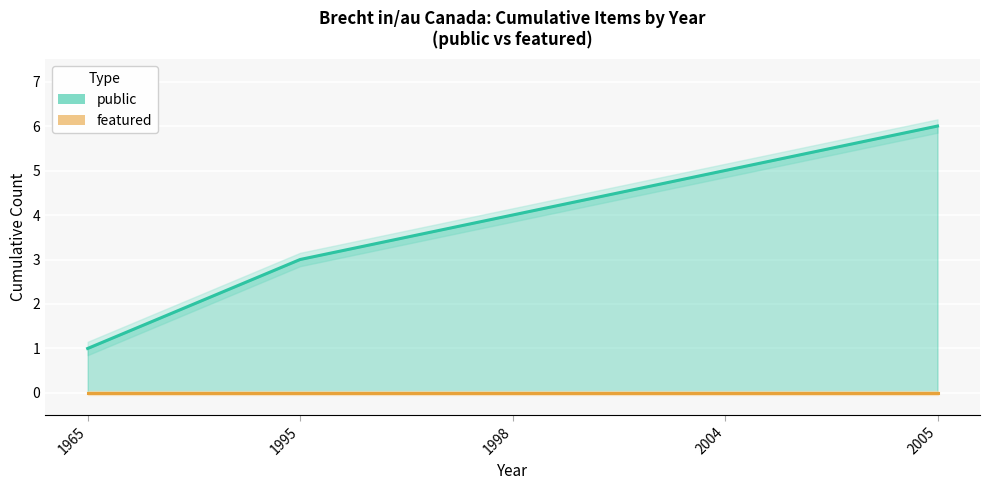

True or false: public (line) and featured (line) cross at least once.

False